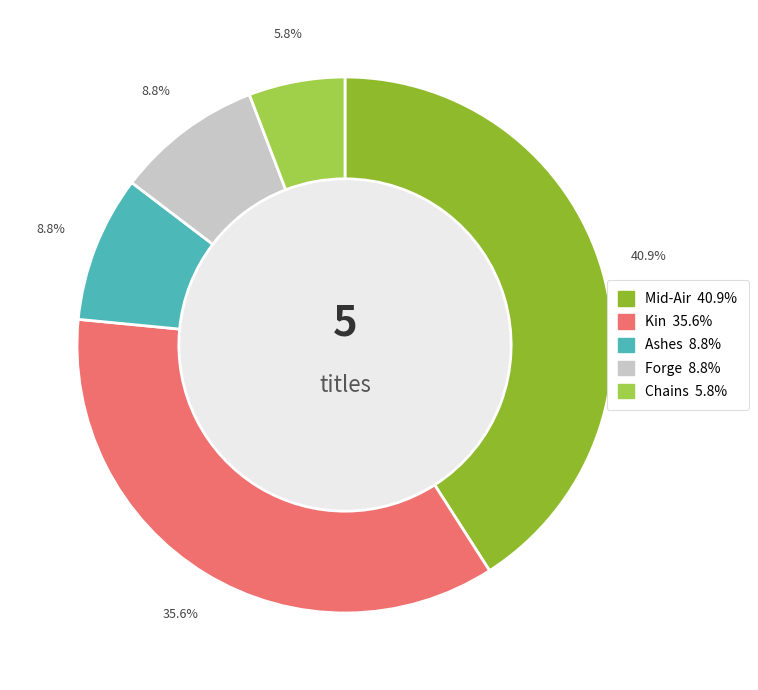

Is it true that Kin is 42% of the pie?

False